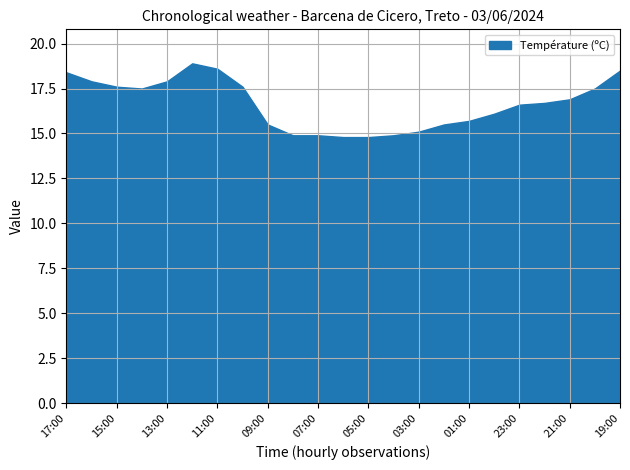

What is the difference between the maximum and minimum values?

4.1